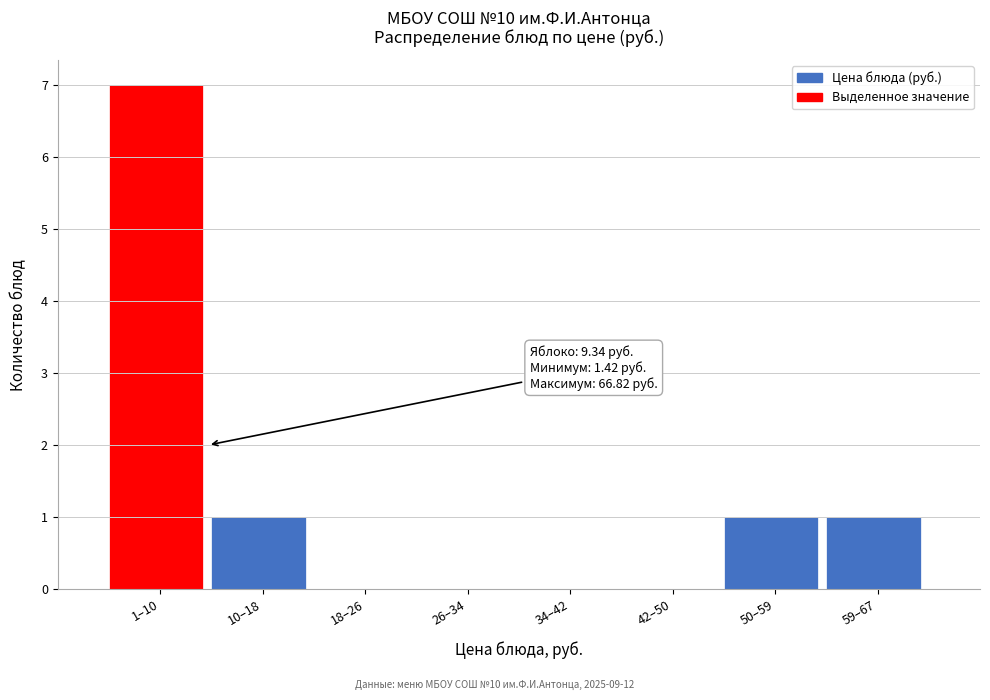

Reading left to right, what are all the values shown in this chart?

1–10=7	10–18=1	18–26=0	26–34=0	34–42=0	42–50=0	50–59=1	59–67=1